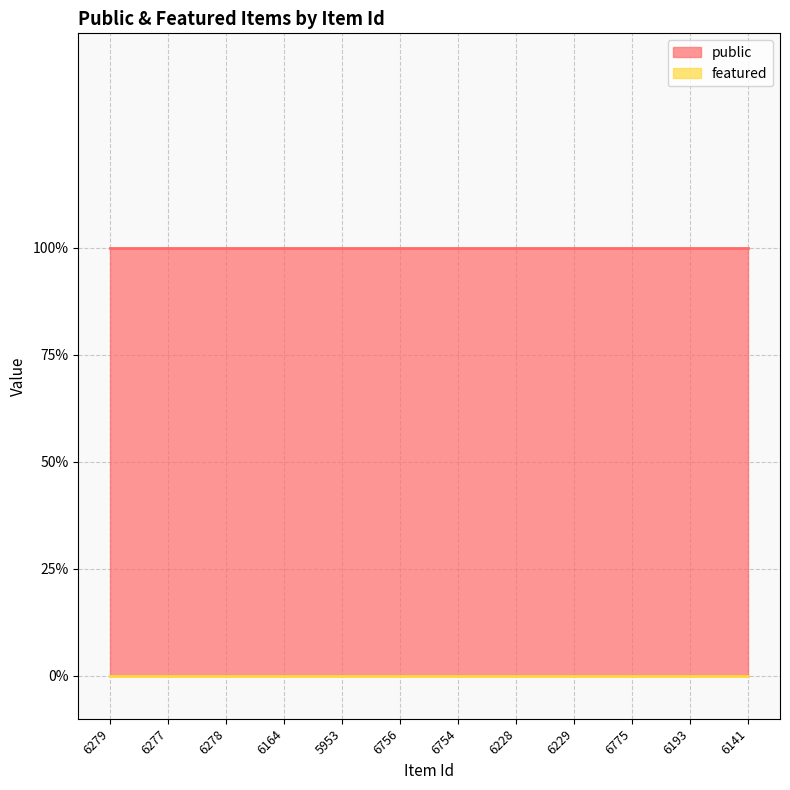

Which series has the largest total across all categories?

public